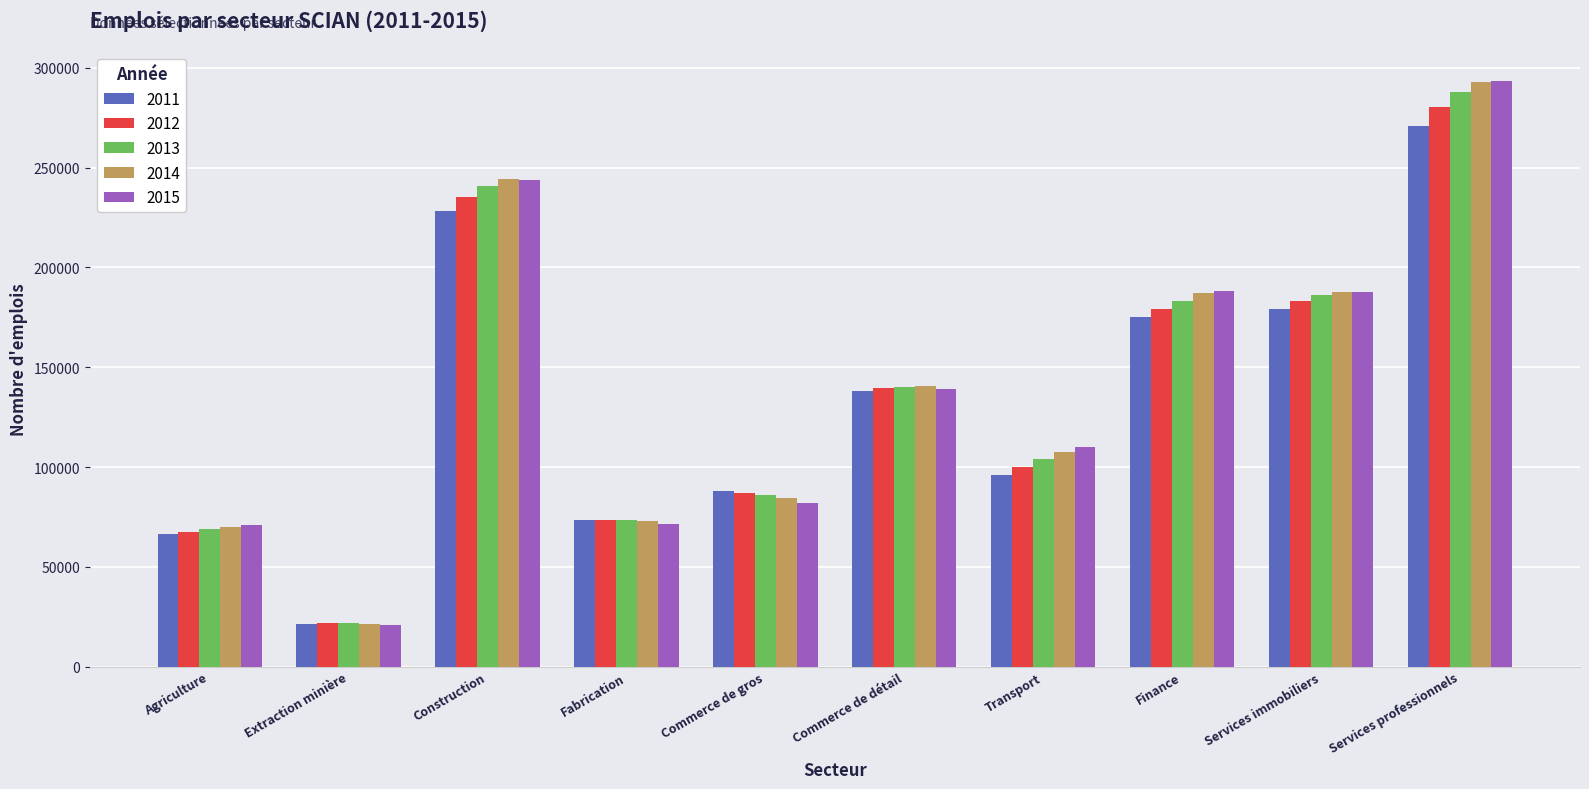

What is the sum of the 2011 values at Extraction minière and Fabrication?

94740